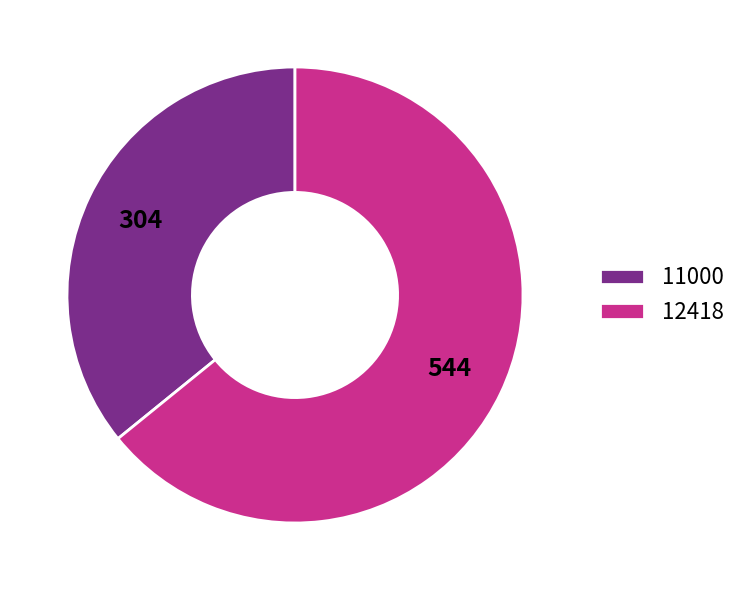

Does 11000 account for over 50% of the chart?

No